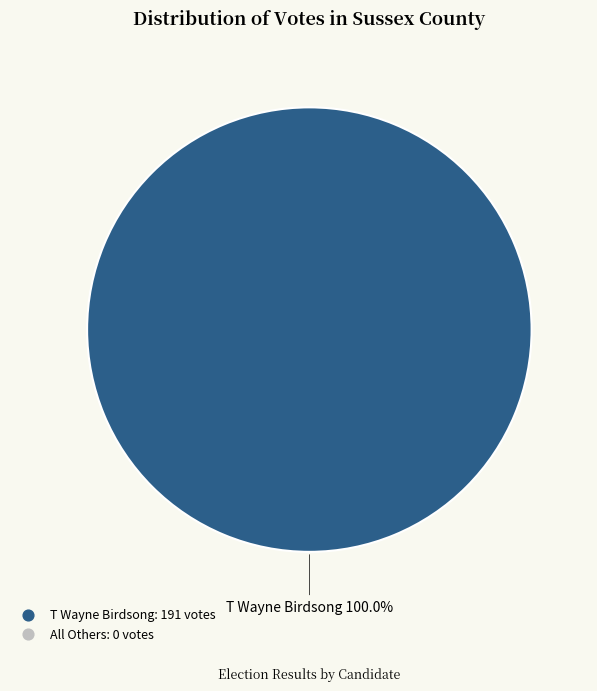

Is there a majority slice in this chart?

Yes